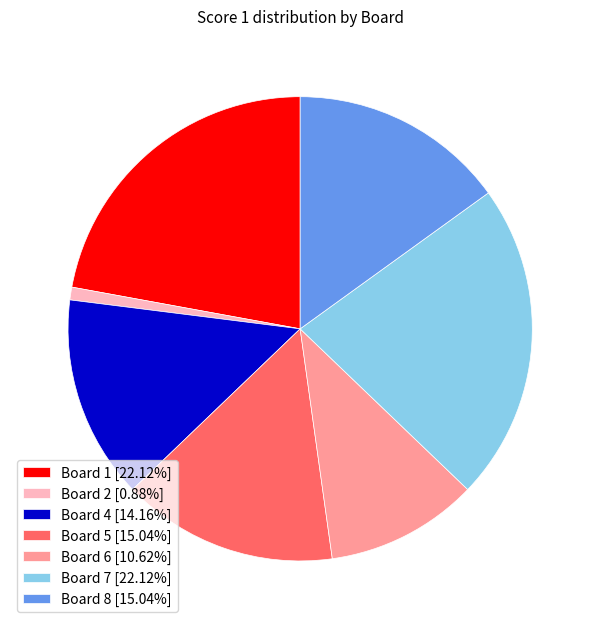

Approximately how many times larger is the value at Board 5 [15.04%] compared to Board 6 [10.62%]?

1.4